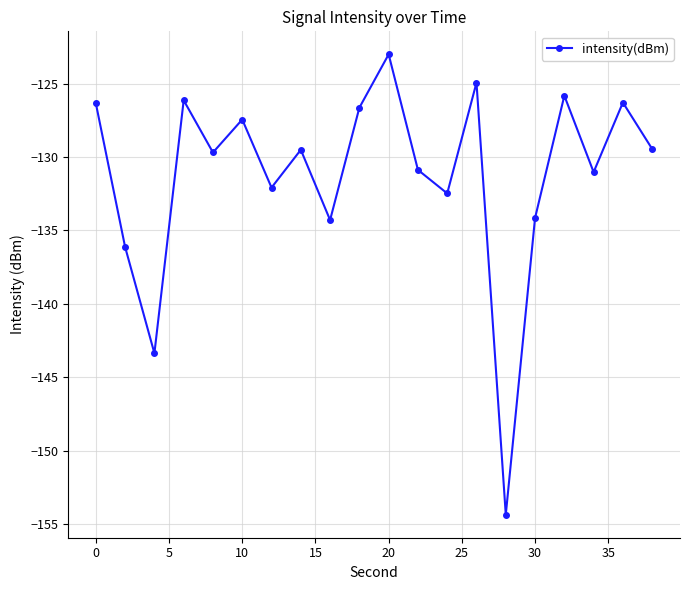

What is the average value?

-131.2